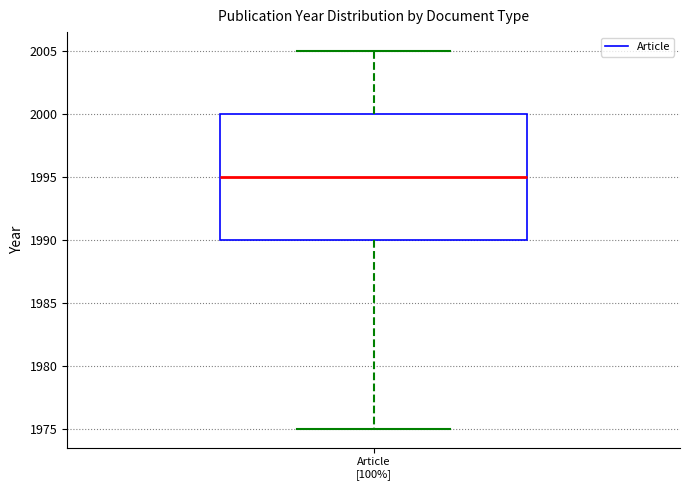

Transcribe this box plot: give where the median line is, the range the box spans, and where the two whiskers end, as read against the y-axis. The values are not printed on the chart, so give them approximately, as read against the axis.

median 1995, box 1990 to 2000, whiskers 1975 to 2005